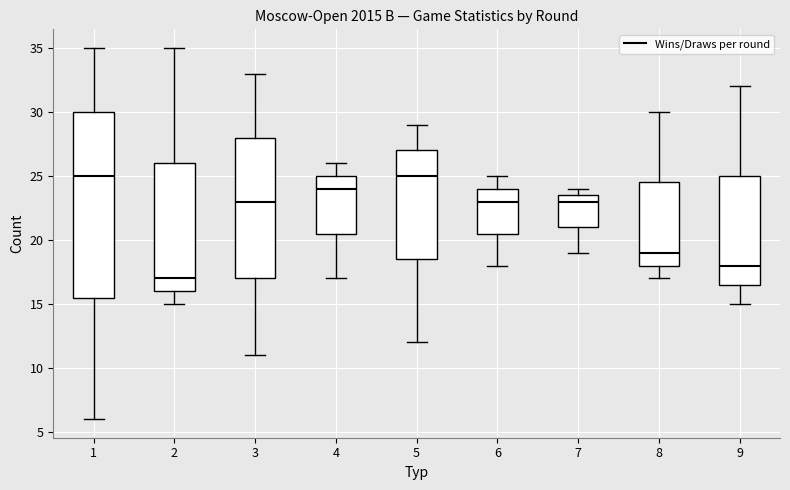

Which box has the lowest median line?

2